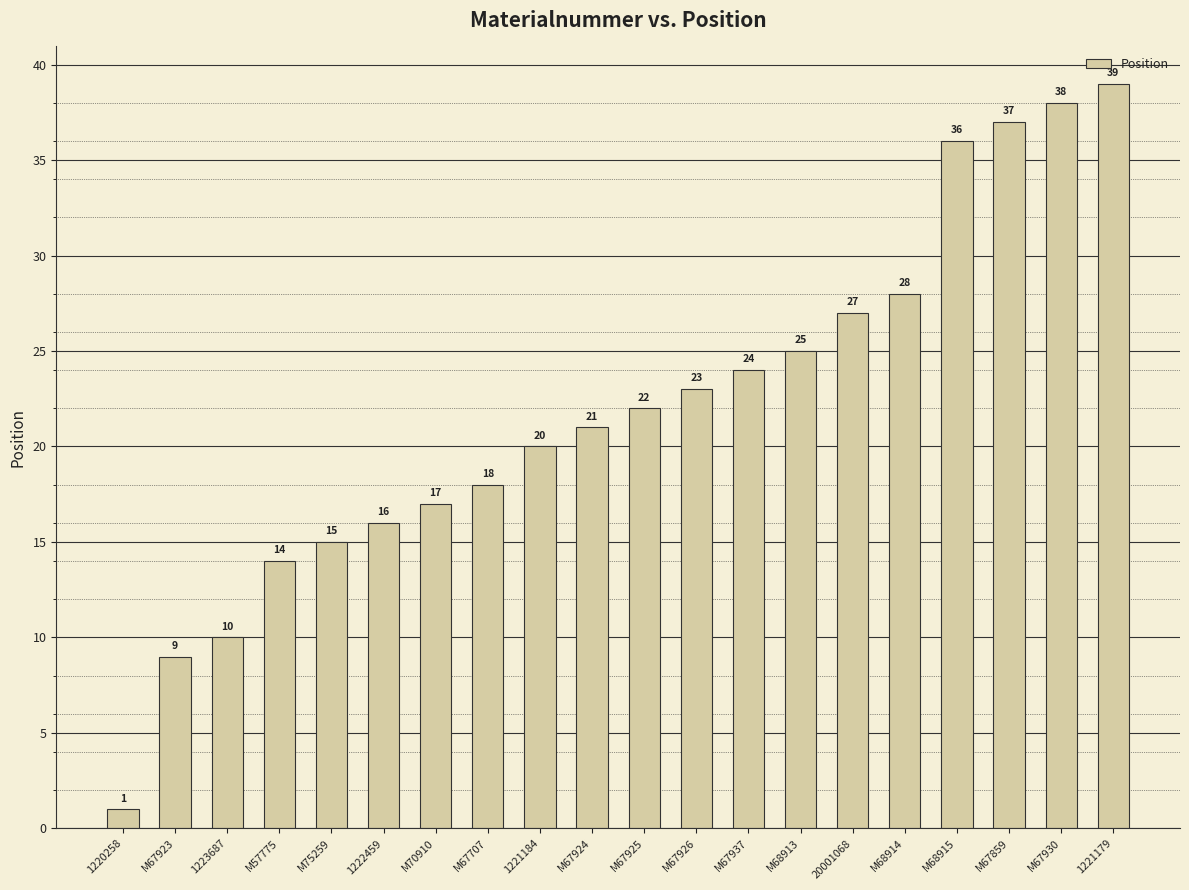

How many data points are less than 22?

10